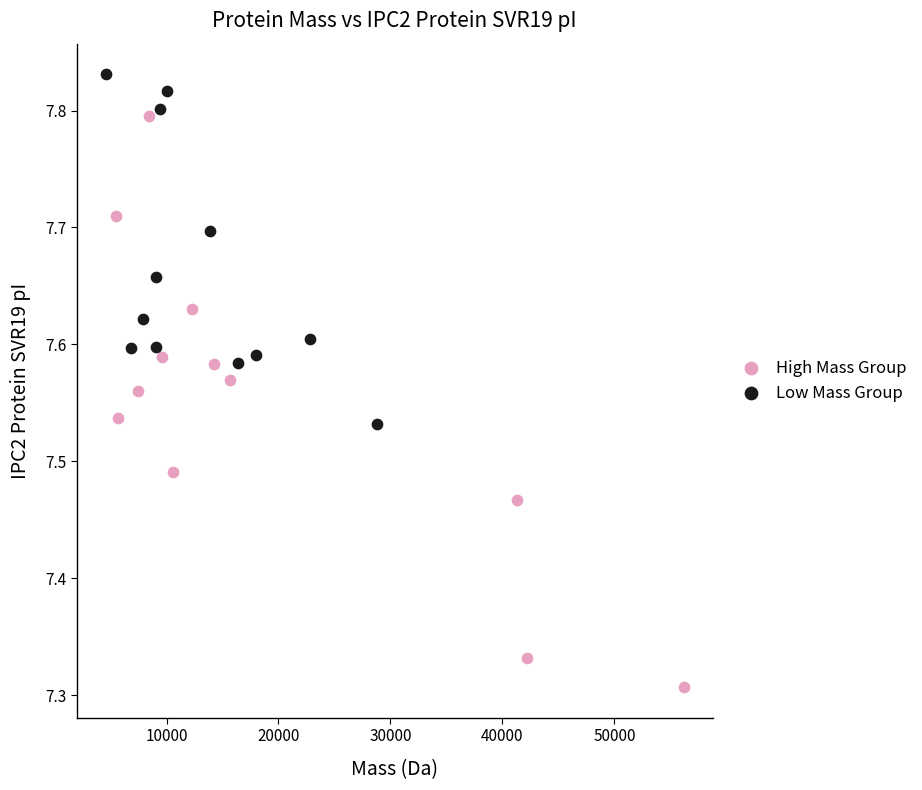

Which series reaches the minimum Y coordinate?

High Mass Group